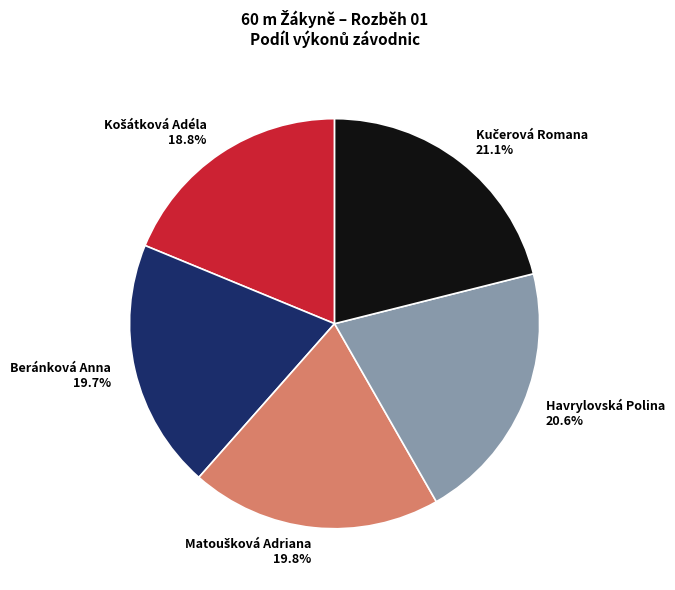

Does any single category account for the majority?

No